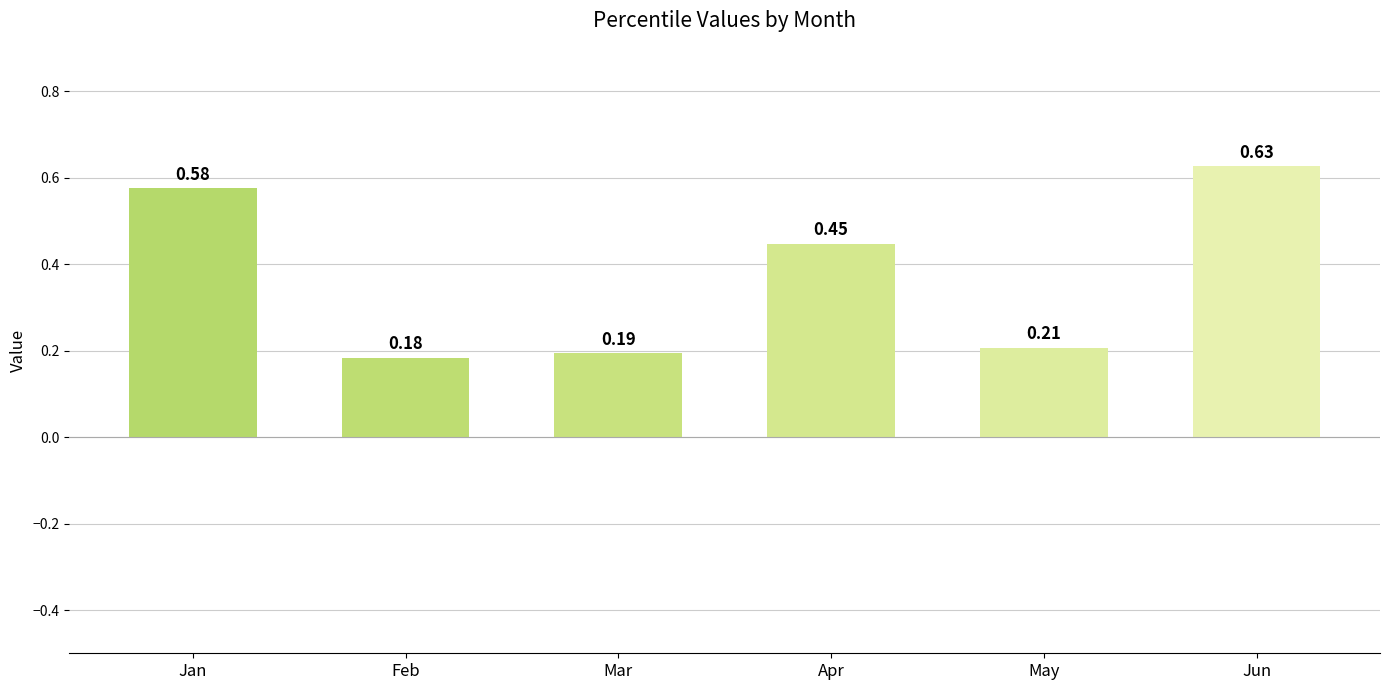

What is the sum of all values?

2.2